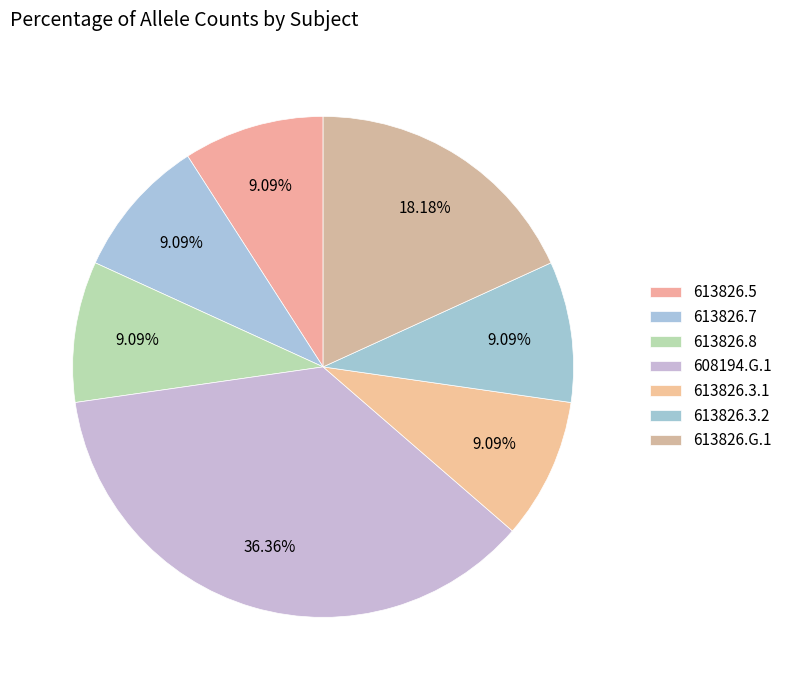

How many slices are in this pie chart?

7